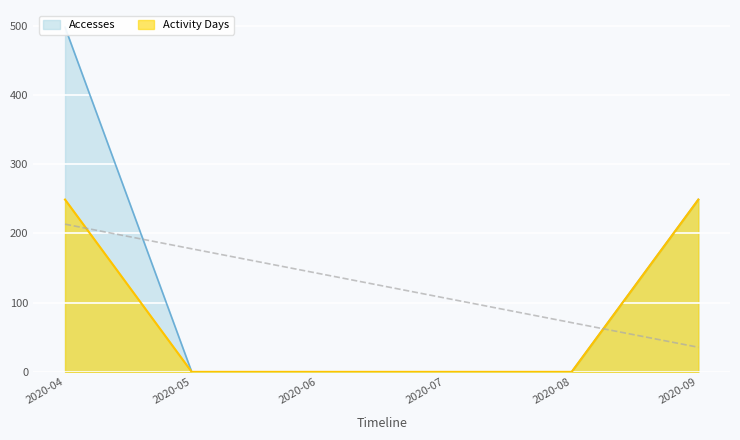

True or false: Activity Days has more than 0 points higher than both neighbors.

False